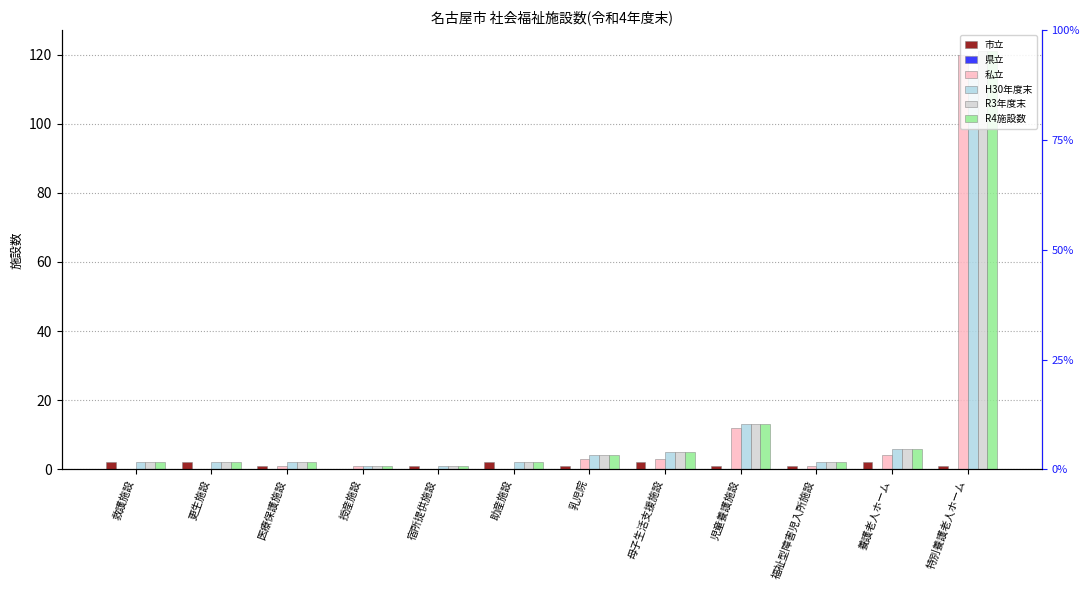

Which category has the highest value in the 私立 series?

特別養護老人ホーム